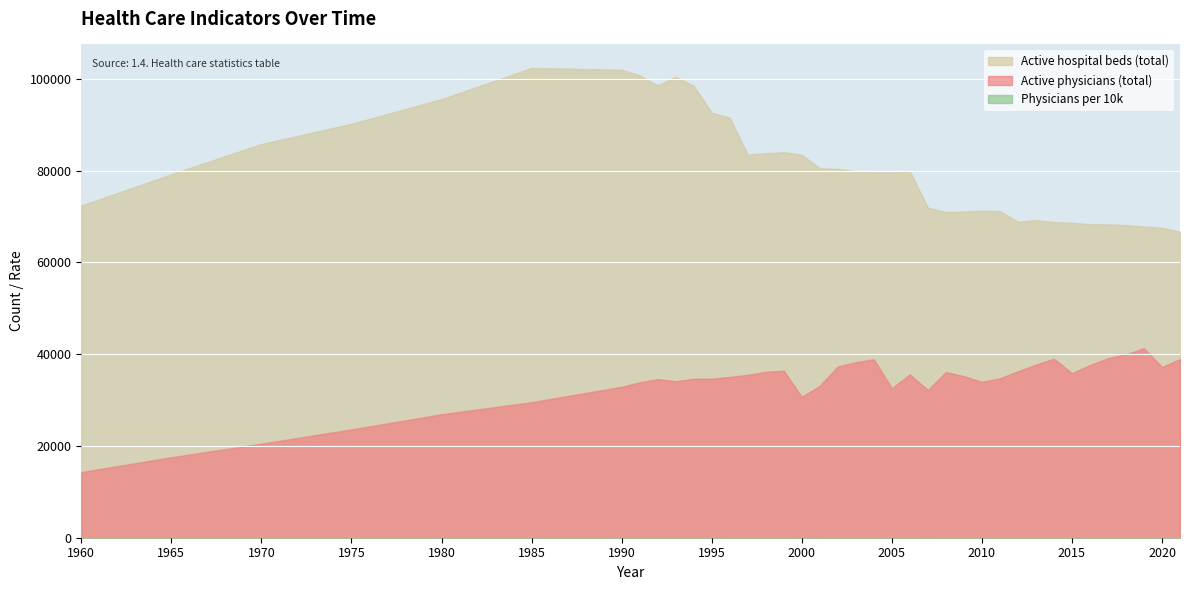

Which series has the largest total across all categories?

Active hospital beds (total)